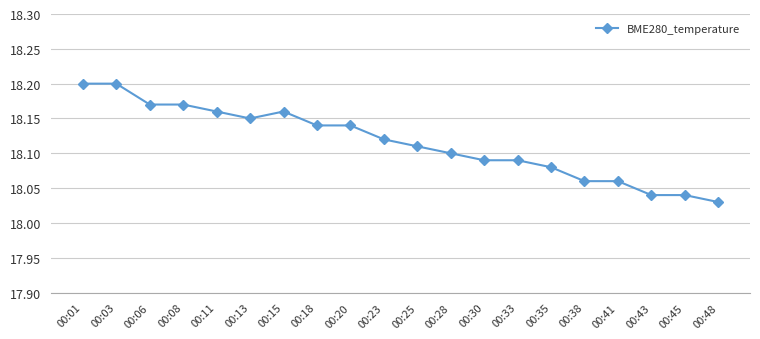

The chart shows a value of 18.1 at 00:41. True or false?

True